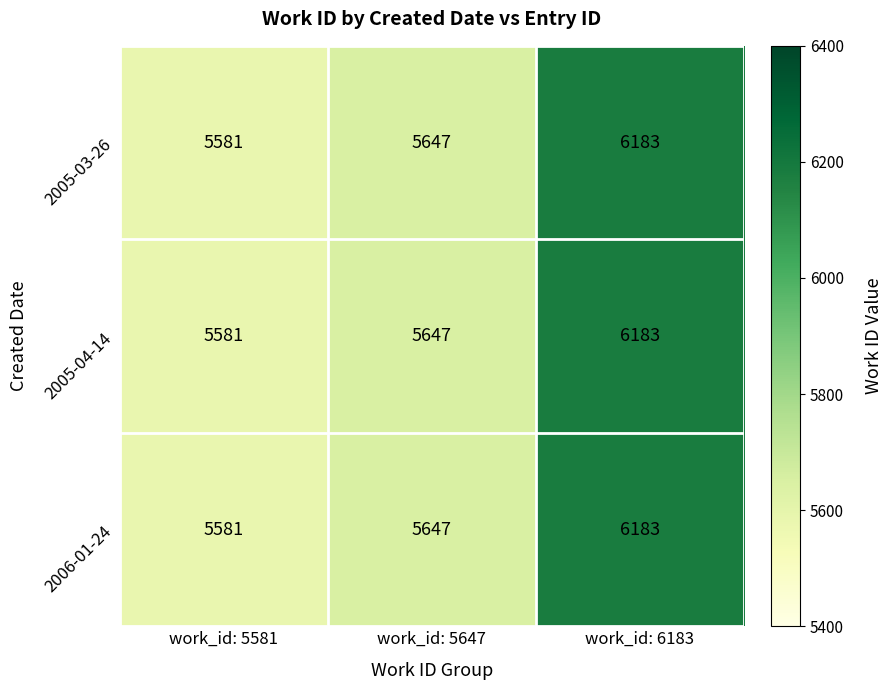

At how many categories does at least one series exceed 5639?

2